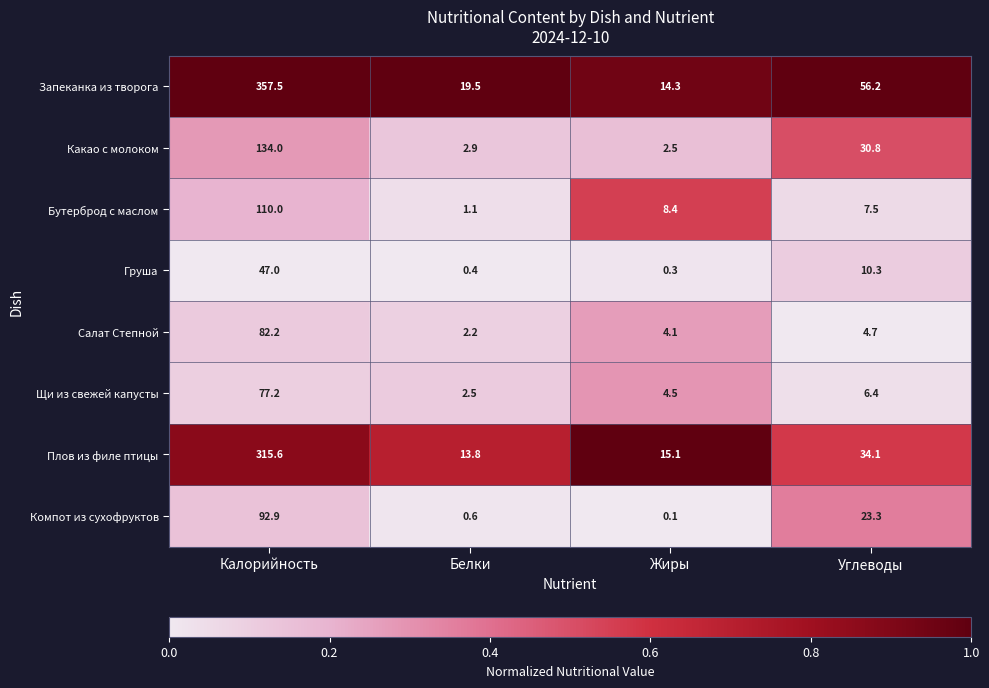

What is the difference between the second highest and minimum values in the Щи из свежей капусты series?

3.9